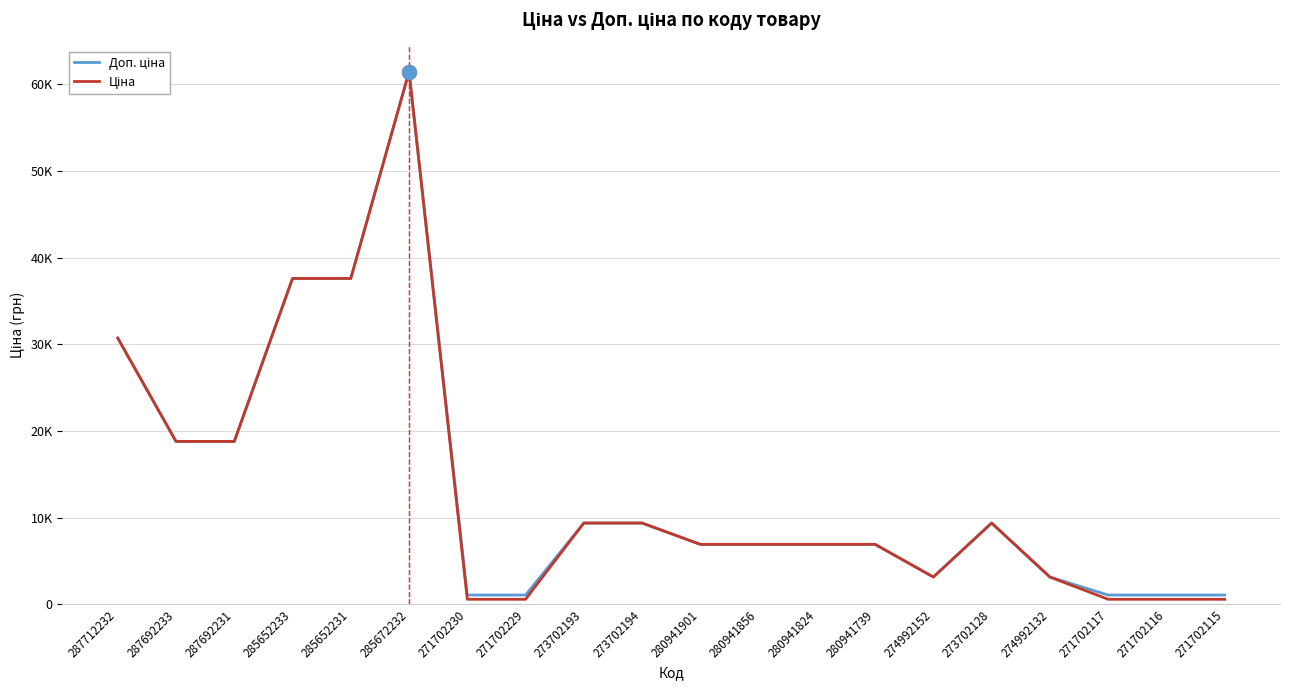

What is the maximum value for Ціна?

61434.3